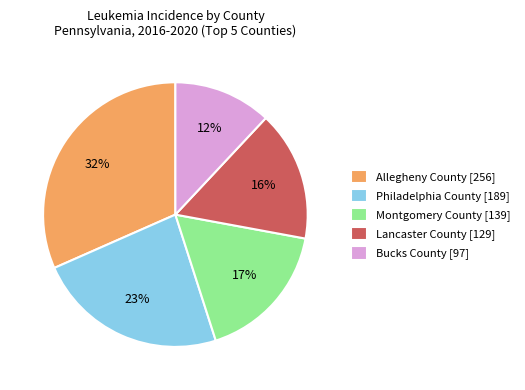

How many slices are in this pie chart?

5